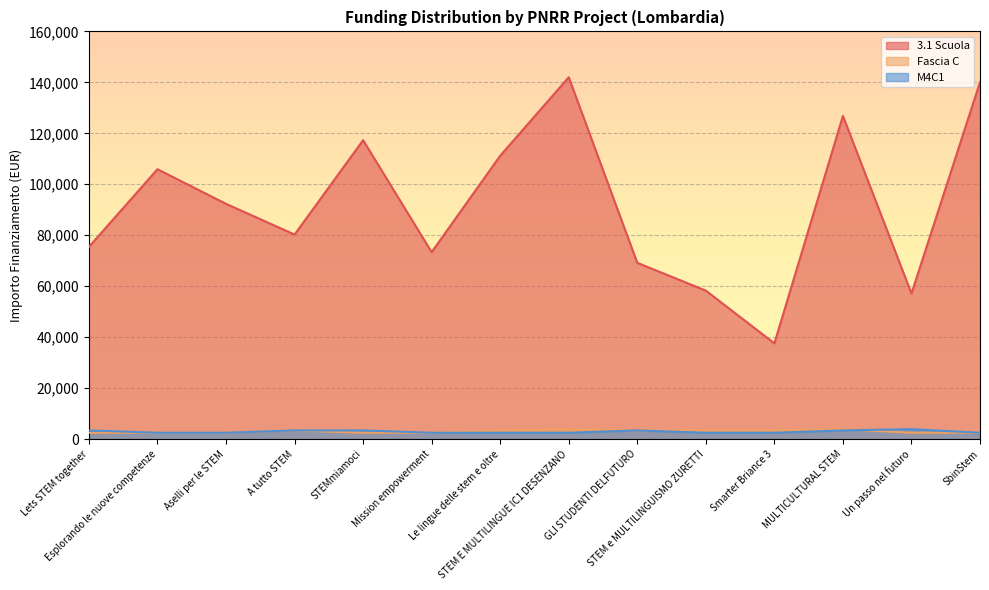

What are all the series names shown in the legend?

3.1 Scuola, Fascia C, M4C1